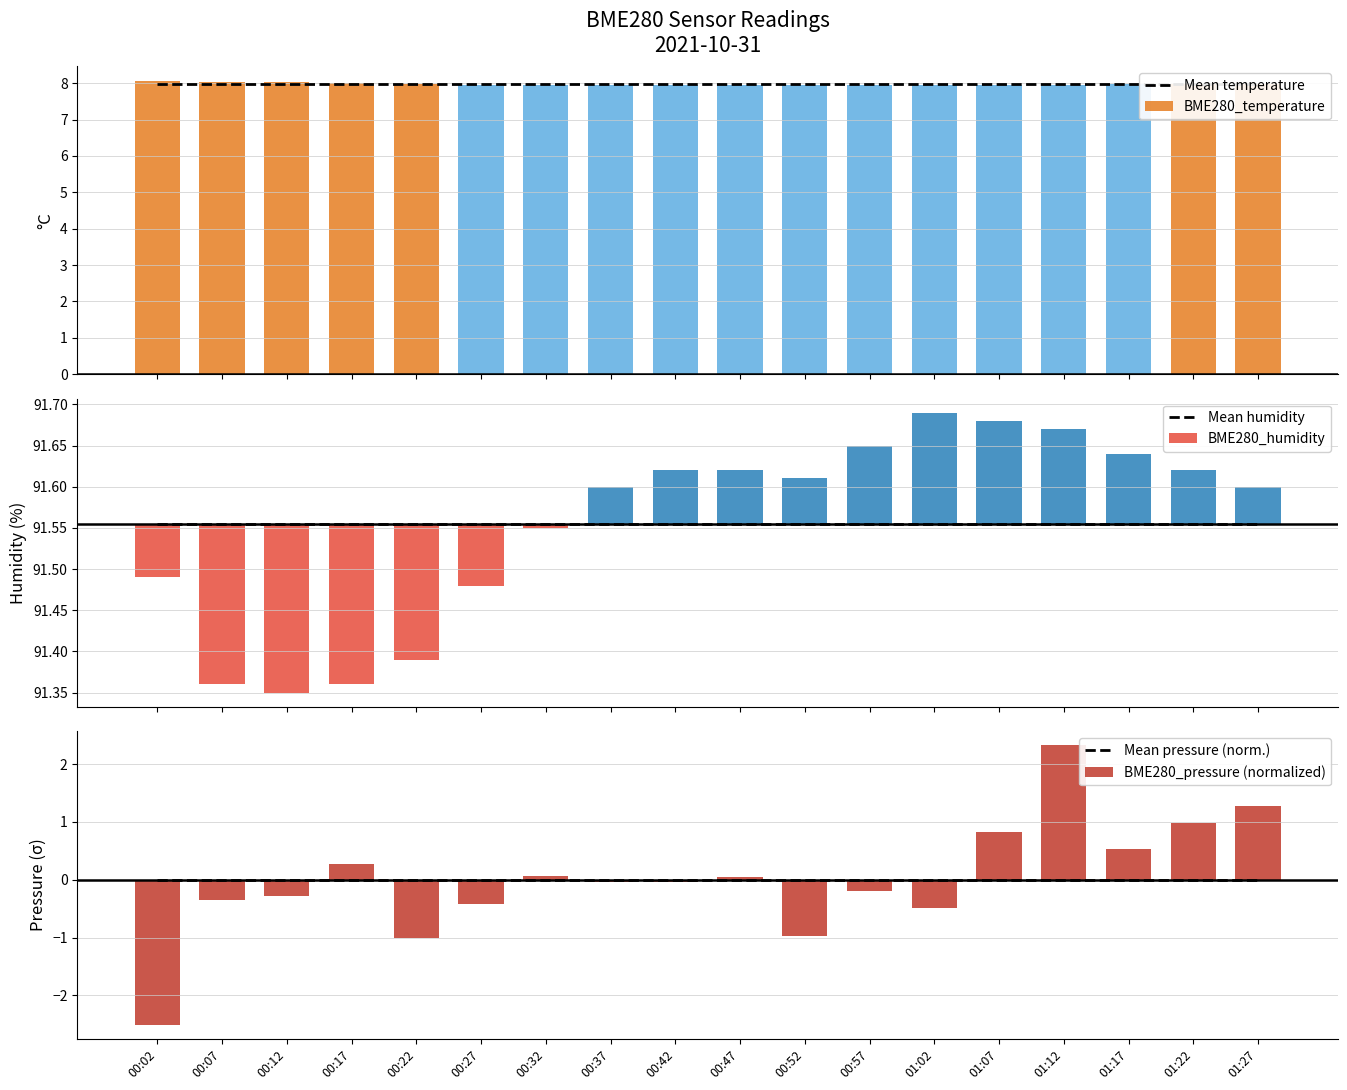

Rank the categories by Mean temperature value from lowest to highest.

00:02, 00:07, 00:12, 00:17, 00:22, 00:27, 00:32, 00:37, 00:42, 00:47, 00:52, 00:57, 01:02, 01:07, 01:12, 01:17, 01:22, 01:27